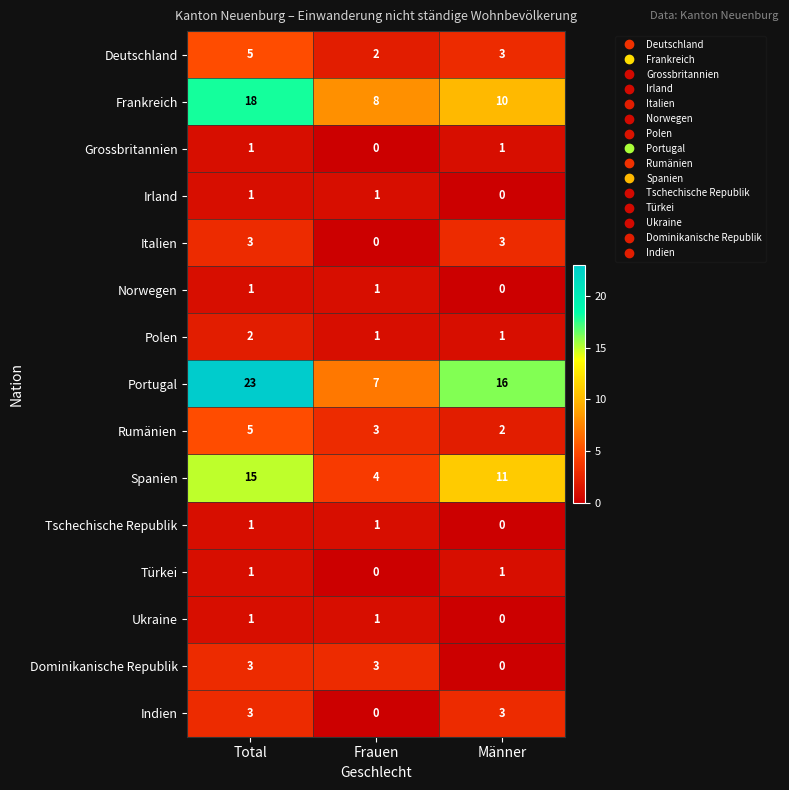

At which label is Ukraine closest to 0?

Männer